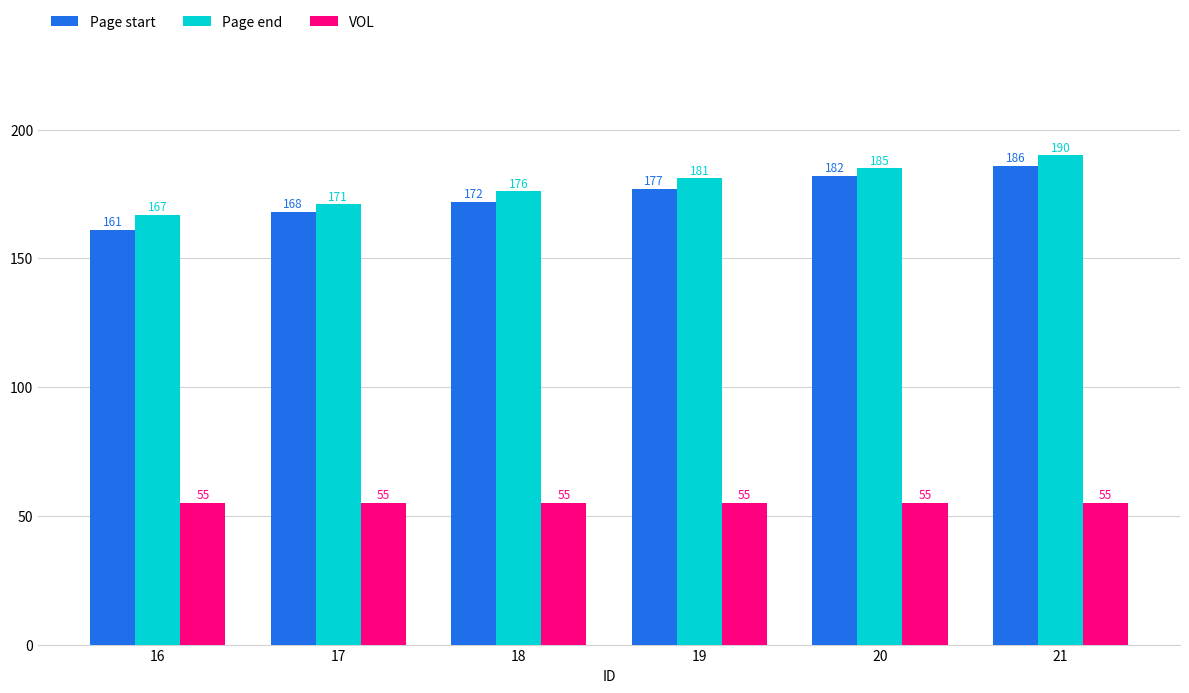

Which category has the highest value across all series?

21